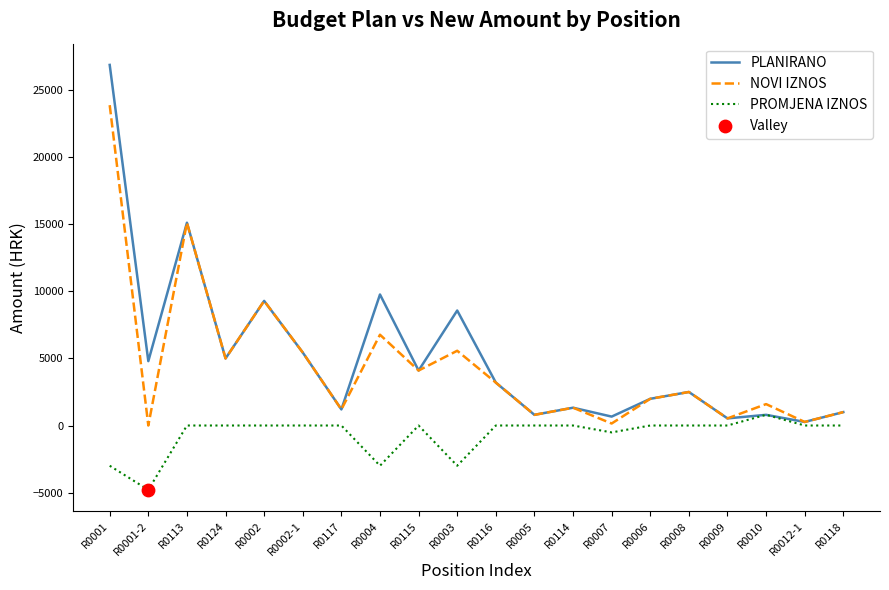

Is the value of NOVI IZNOS at R0002 greater than the value of PROMJENA IZNOS at R0004?

Yes